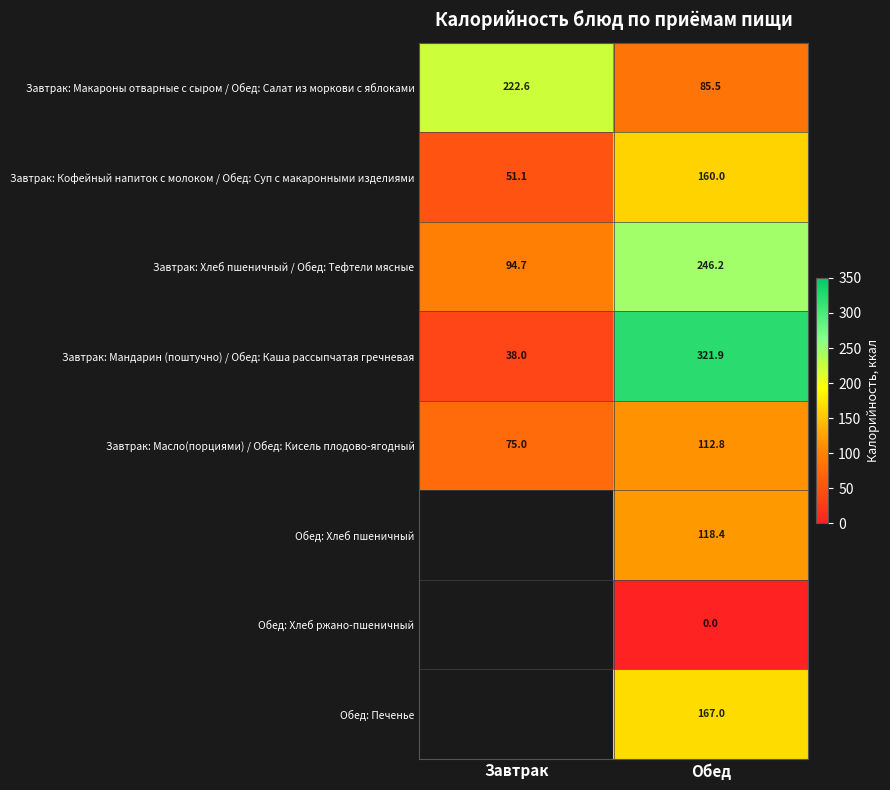

Read the Завтрак: Кофейный напиток с молоком / Обед: Суп с макаронными изделиями value at Завтрак.

51.1